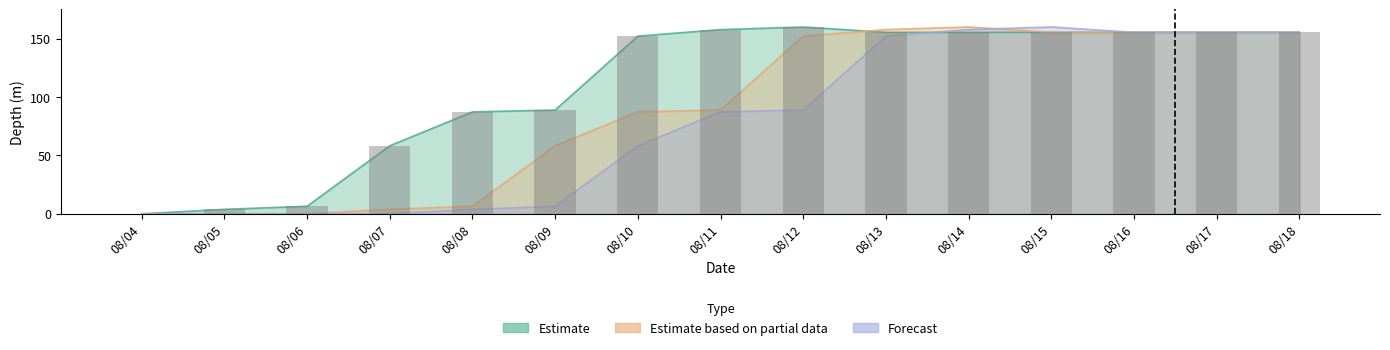

What is the difference between the maximum and minimum values in the Estimate based on partial data series?

159.9